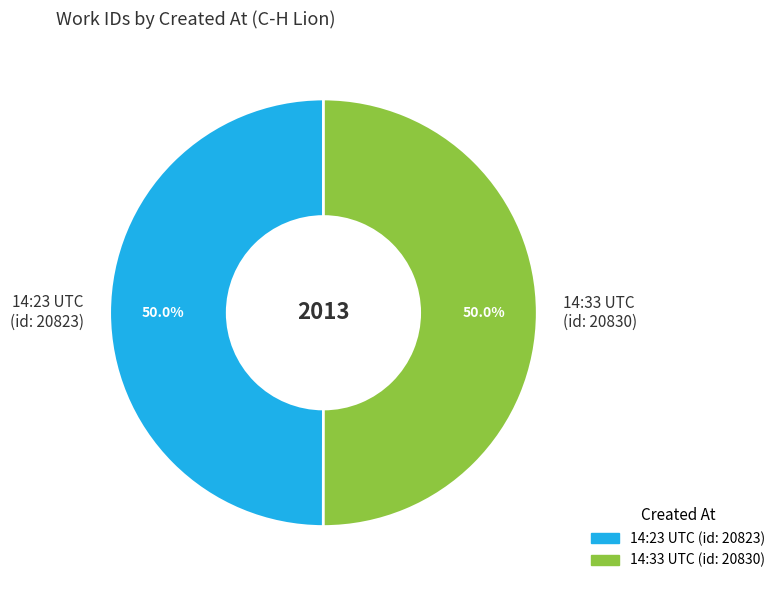

What is the total percentage of 14:33 UTC (id: 20830) and 14:23 UTC (id: 20823)?

100.0%